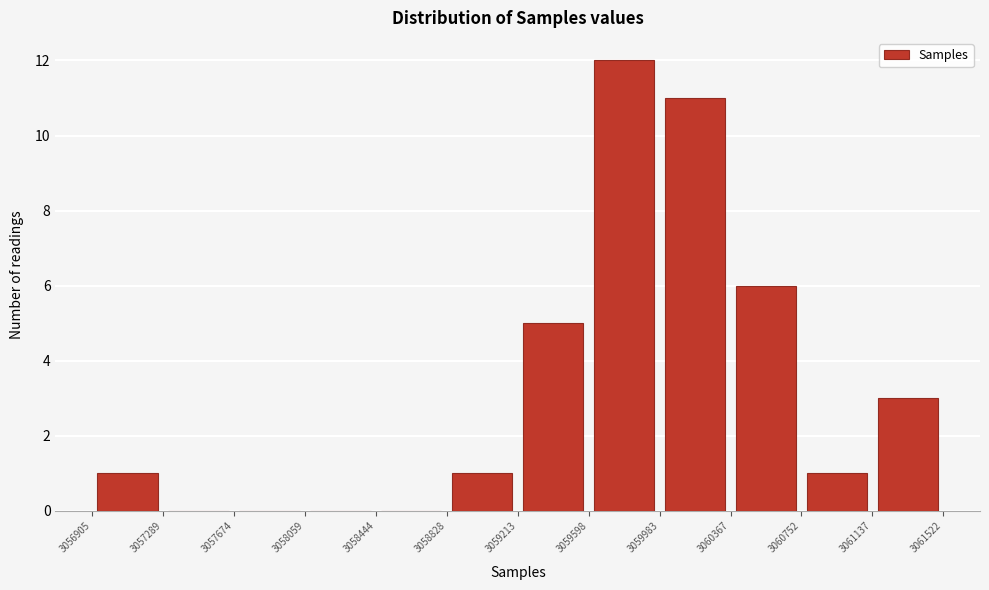

Reading left to right, list every bar in this chart as the range it spans on the x-axis followed by its height. The values are not printed on the chart, so give them approximately, as read against the axis.

3056905 to 3057289: 1
3057289 to 3057674: 0
3057674 to 3058059: 0
3058059 to 3058444: 0
3058444 to 3058828: 0
3058828 to 3059213: 1
3059213 to 3059598: 5
3059598 to 3059983: 12
3059983 to 3060367: 11
3060367 to 3060752: 6
3060752 to 3061137: 1
3061137 to 3061522: 3